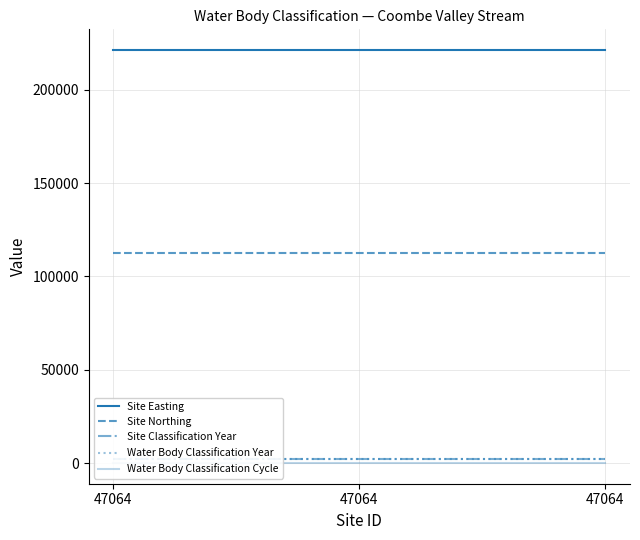

Is the value of Site Easting at 47064 greater than the value of Site Northing at 47064?

Yes